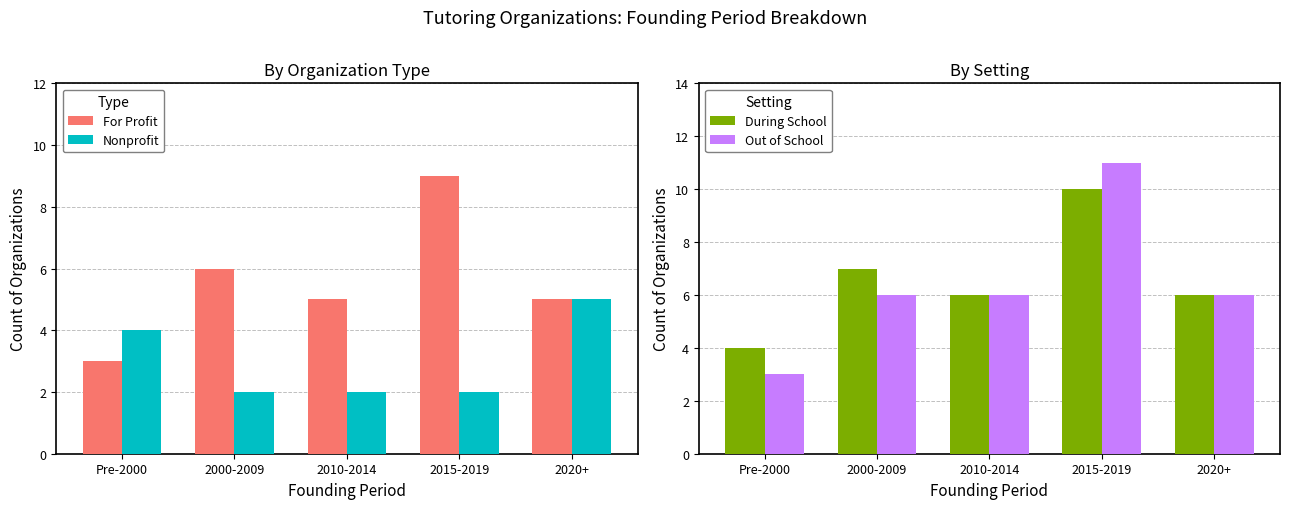

What is the difference between the highest and lowest values at Pre-2000?

1